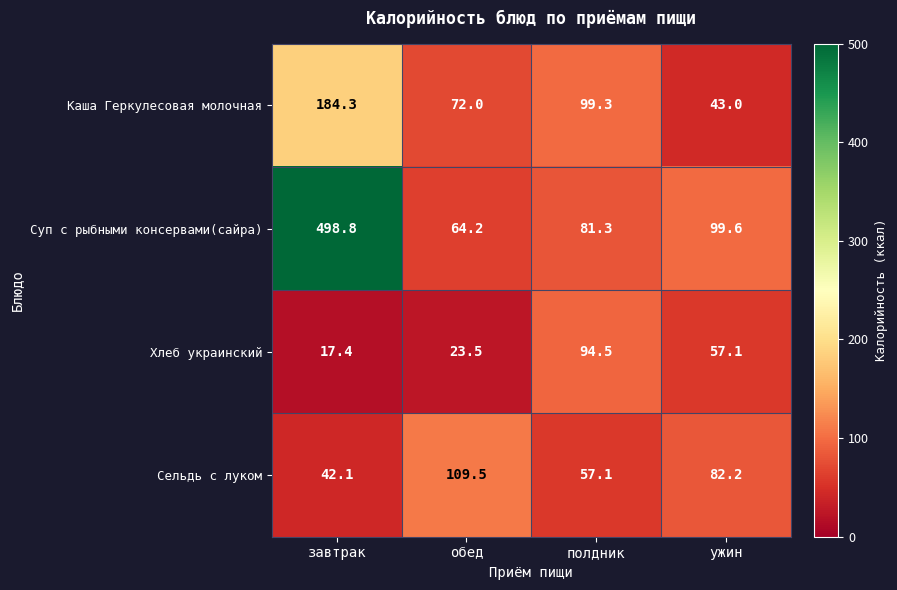

The Каша Геркулесовая молочная series shows 36.0 at обед. True or false?

False